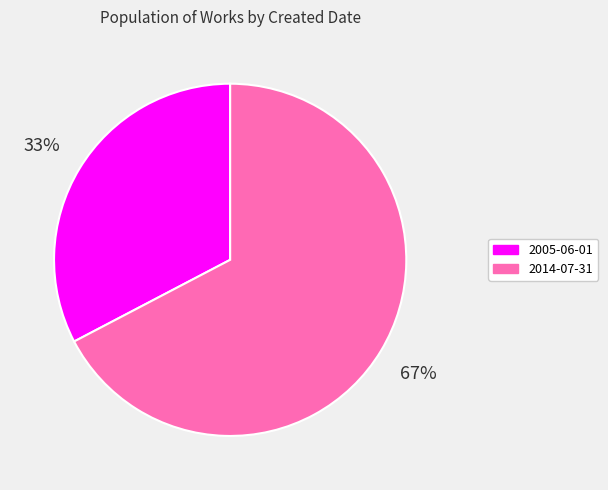

Combined, do 2014-07-31 and 2005-06-01 account for over 50%?

Yes